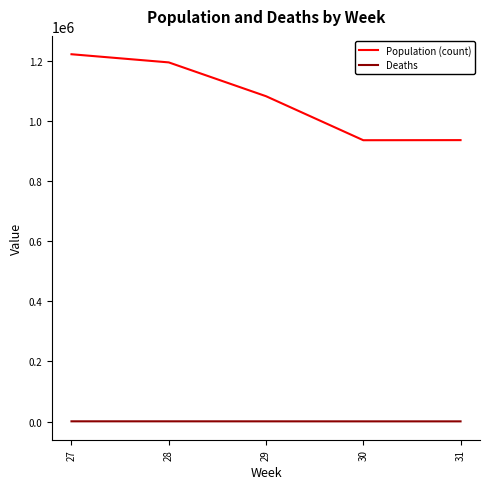

True or false: Population (count) has a value of 1306944 at 30.

False